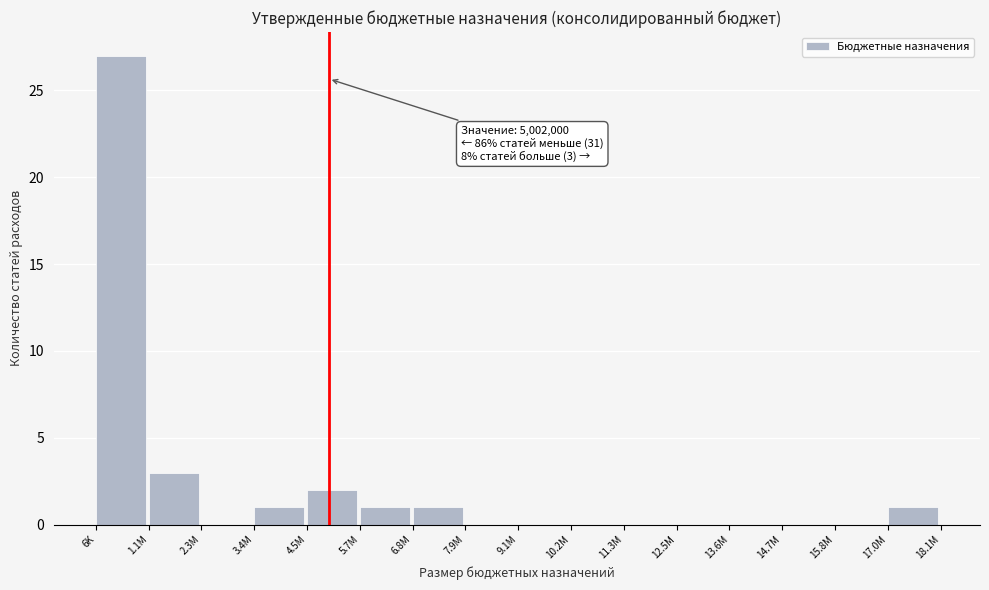

Reading left to right, extract all data points from this chart.

6K=27	1.1M=3	2.3M=0	3.4M=1	4.5M=2	5.7M=1	6.8M=1	7.9M=0	9.1M=0	10.2M=0	11.3M=0	12.5M=0	13.6M=0	14.7M=0	15.8M=0	17.0M=1